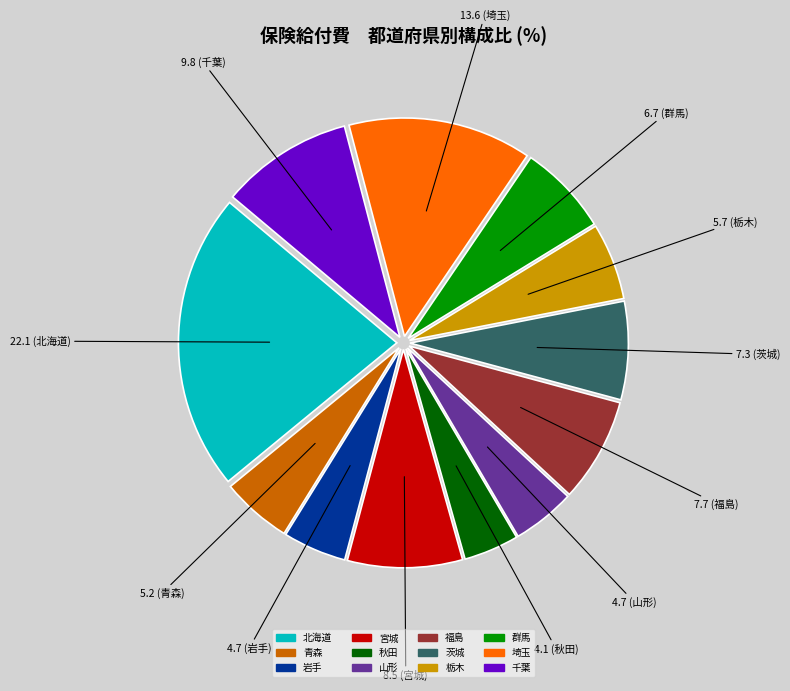

Approximately how many times larger is the value at 群馬 compared to 千葉?

0.7